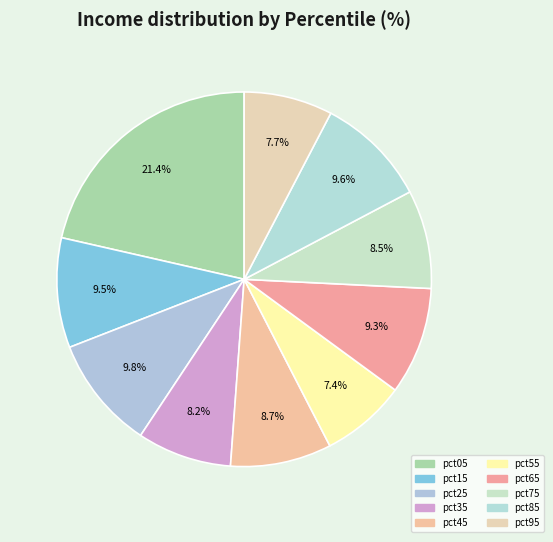

The pct65 slice represents 9% of the pie. True or false?

True